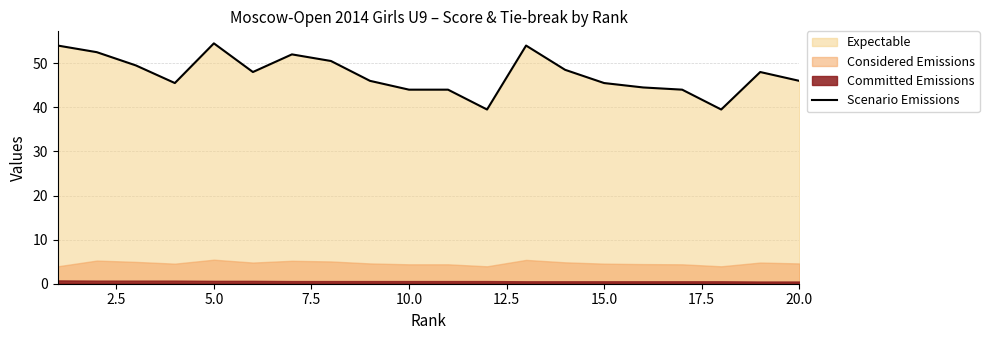

What is the maximum value for Scenario Emissions?

54.5